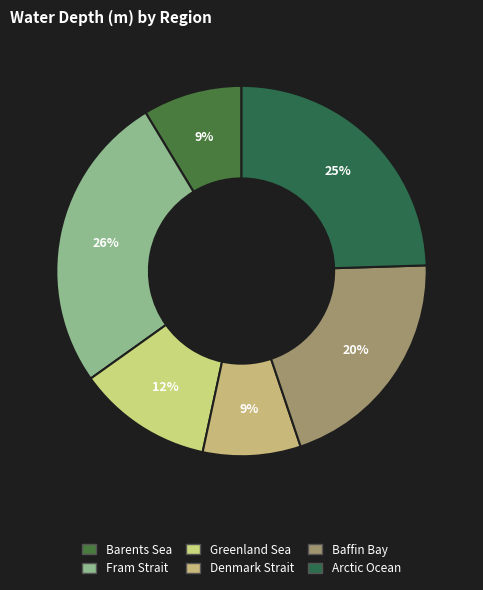

How many segments does this pie chart have?

6